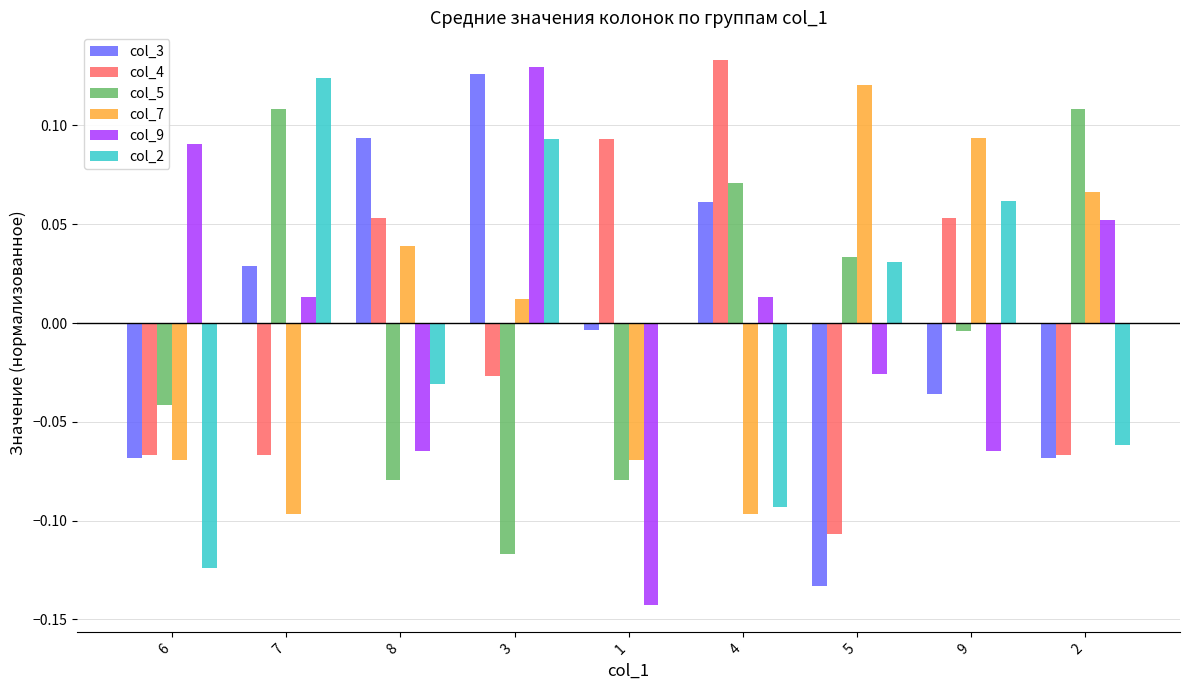

Is the value of col_5 at 6 greater than the value of col_9 at 7?

No